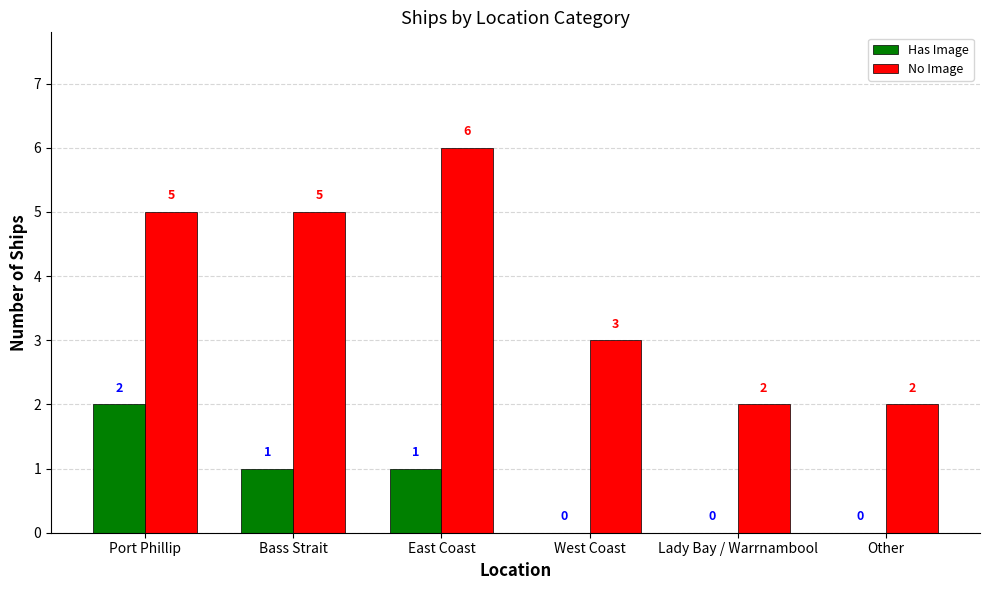

Which series changed the most between Port Phillip and Bass Strait?

Has Image